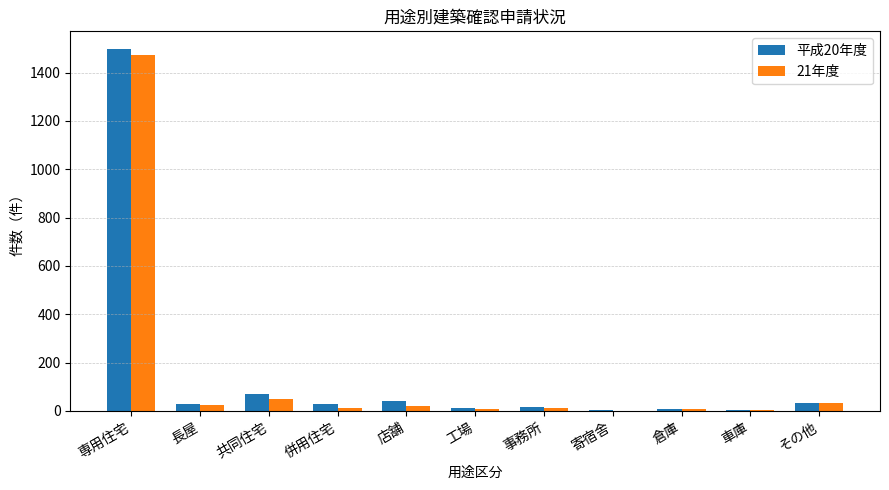

Which label corresponds to the largest value in the chart?

専用住宅